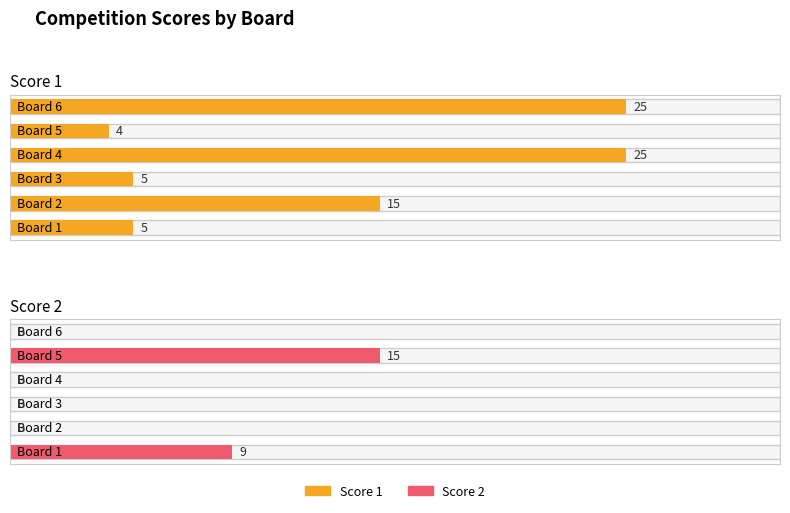

Reading left to right, what are all the values shown in this chart?

Score 1: 5	15	5	25	4	25
Score 2: 9	0	0	0	15	0